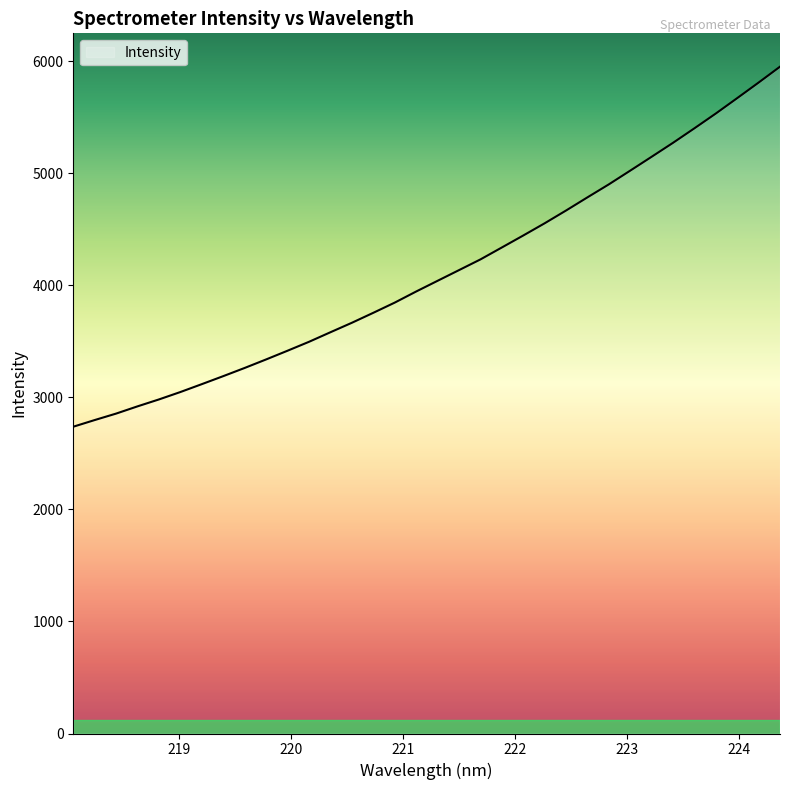

What is the smallest value displayed?

2738.7